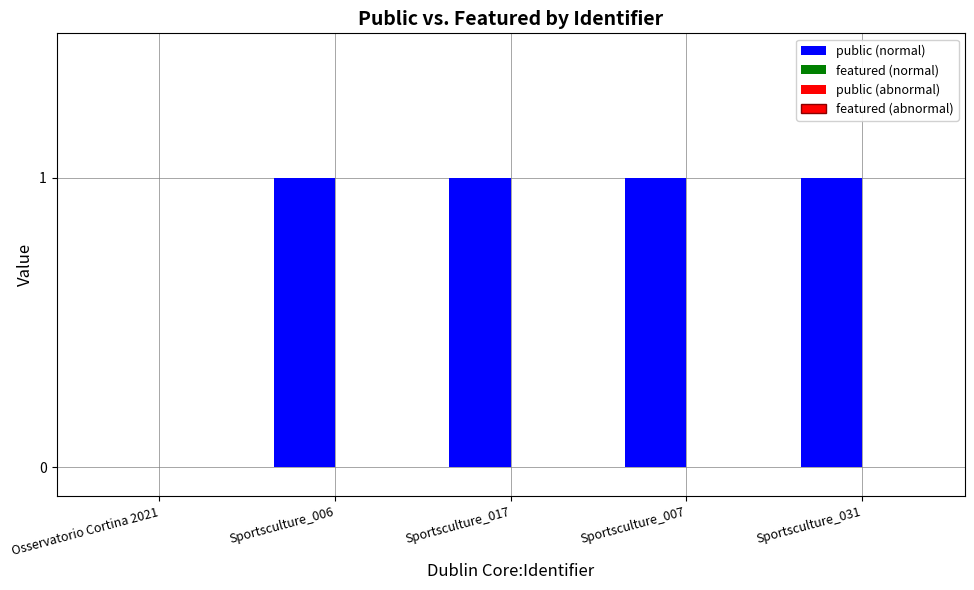

Reading left to right, what are all the values shown in this chart?

public: Osservatorio Cortina 2021=0	Sportsculture_006=1	Sportsculture_017=1	Sportsculture_007=1	Sportsculture_031=1
featured: Osservatorio Cortina 2021=0	Sportsculture_006=0	Sportsculture_017=0	Sportsculture_007=0	Sportsculture_031=0